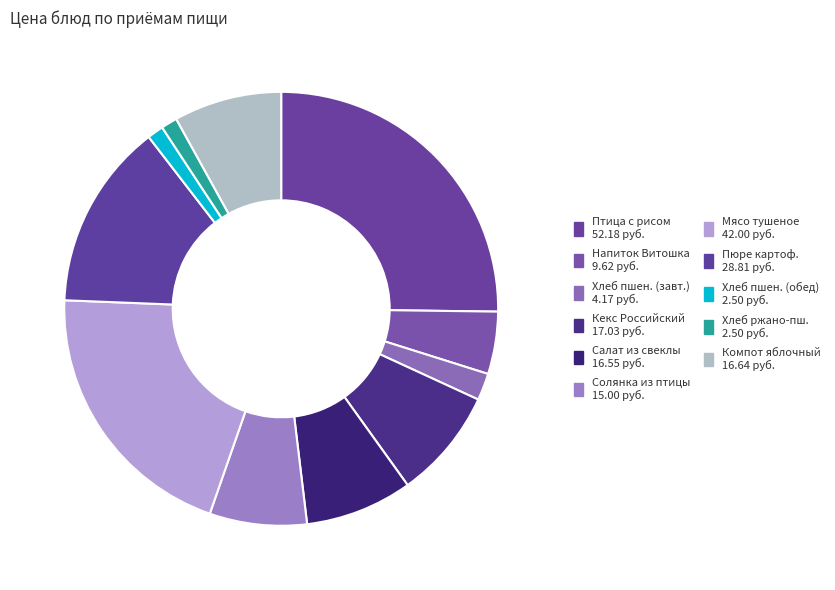

Count the number of slices in the pie.

11